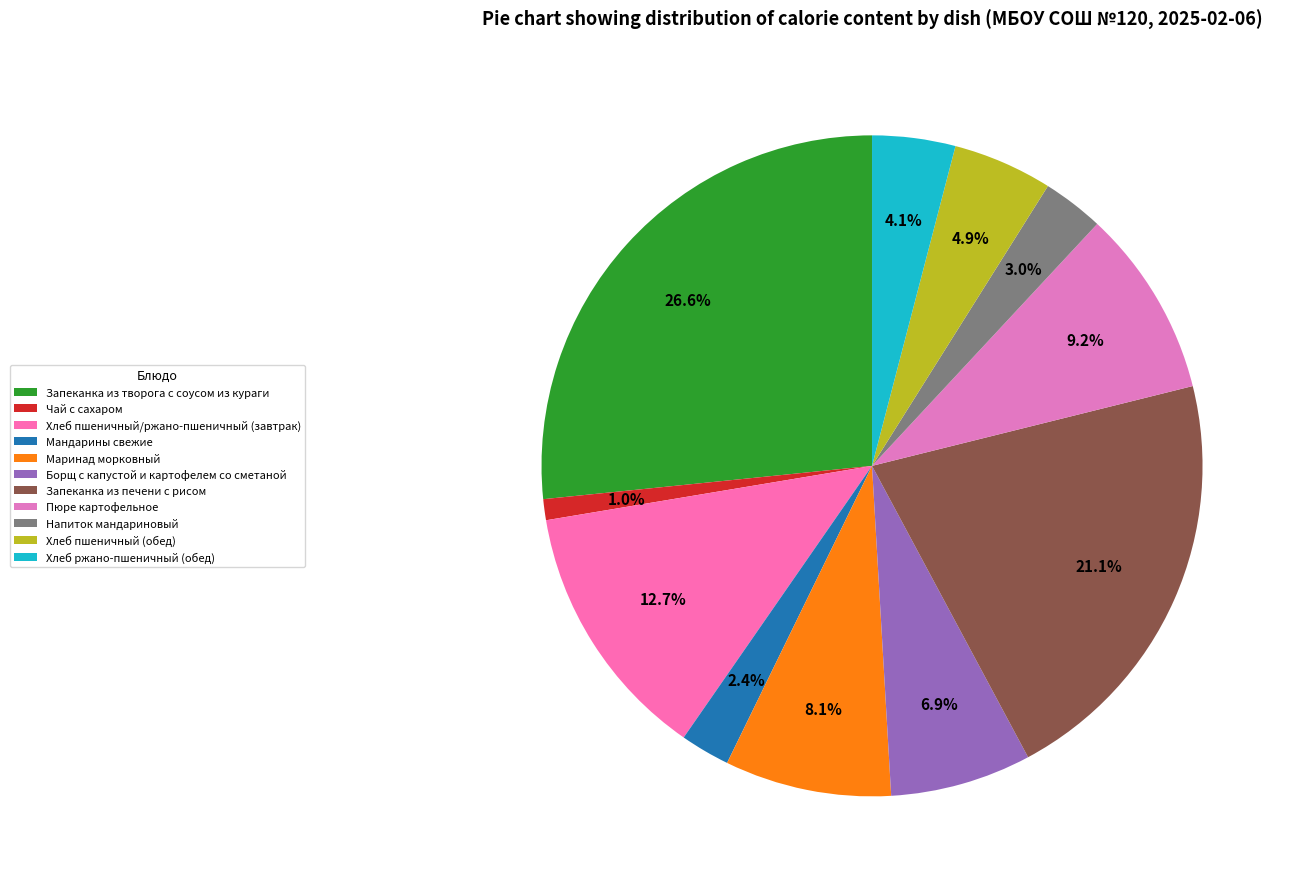

Is it true that Хлеб пшеничный/ржано-пшеничный (завтрак) is 2% of the pie?

False